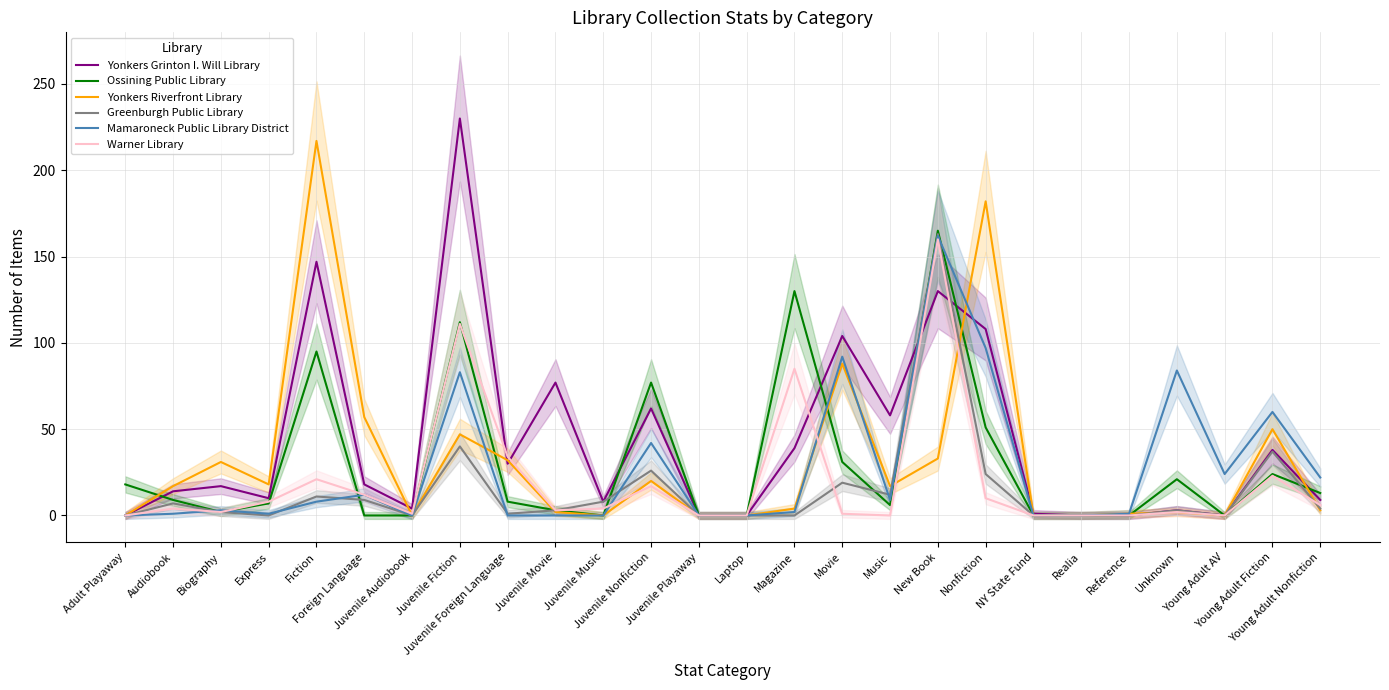

How many data points in Ossining Public Library are less than 8?

13